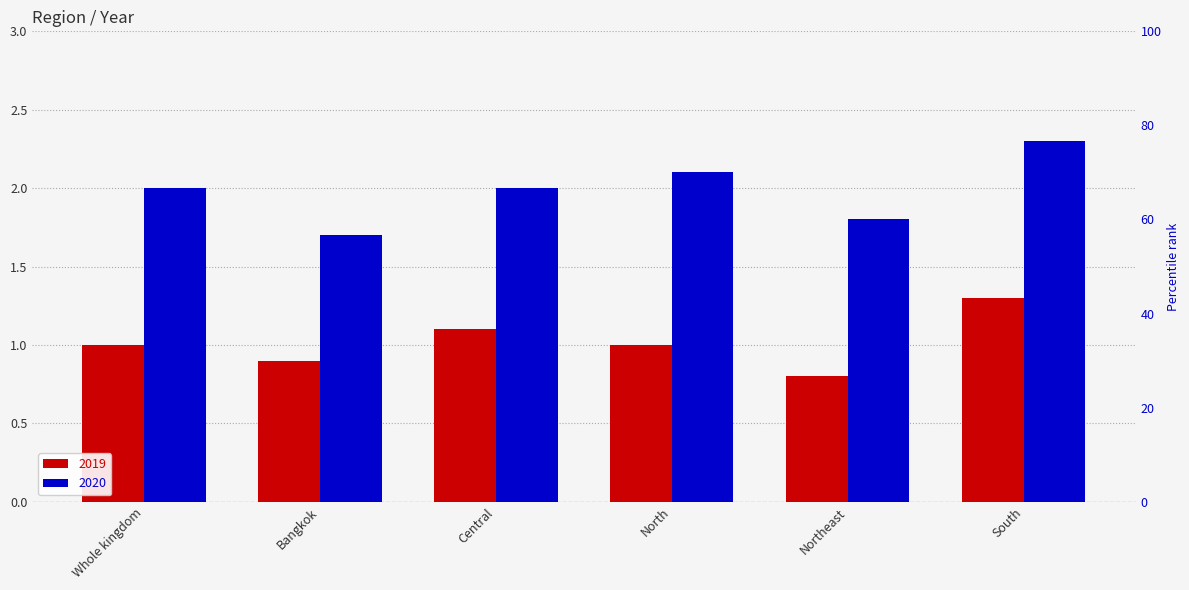

Count the number of categories in the chart.

6